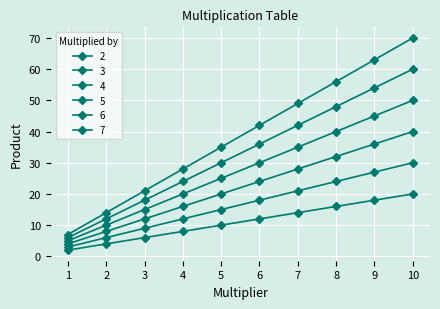

What is the sum of all 6 values?

330